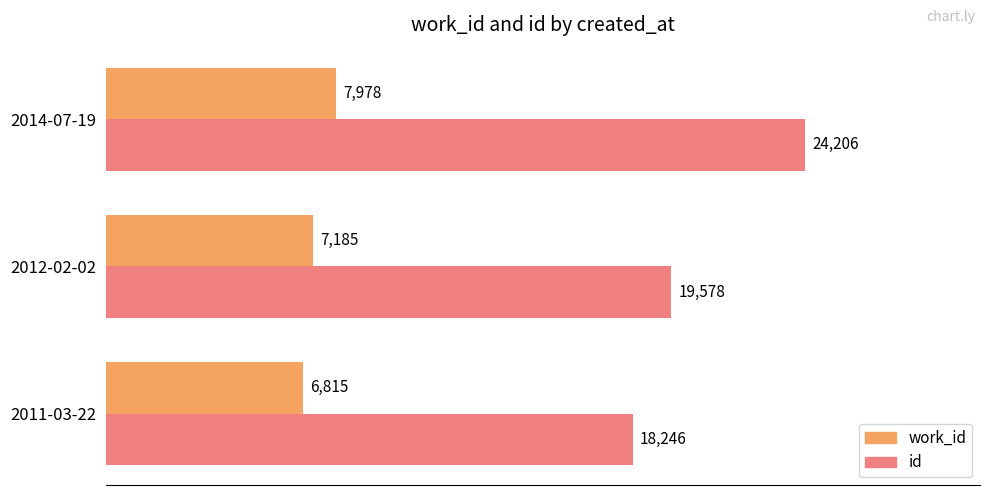

Which series has the largest total across all categories?

id